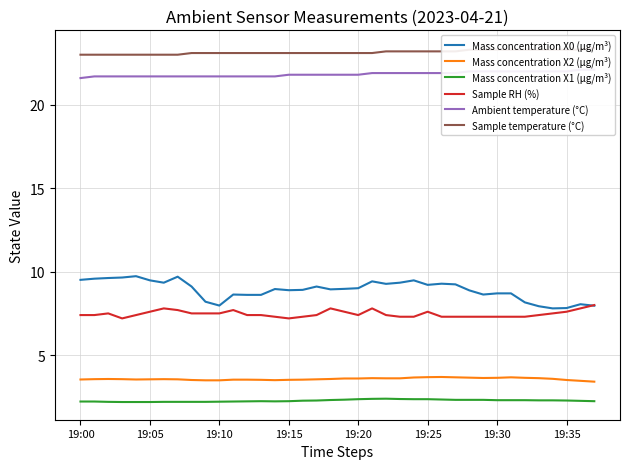

The Mass concentration X2 (μg/m³) series shows 3.6 at 19:20. True or false?

True